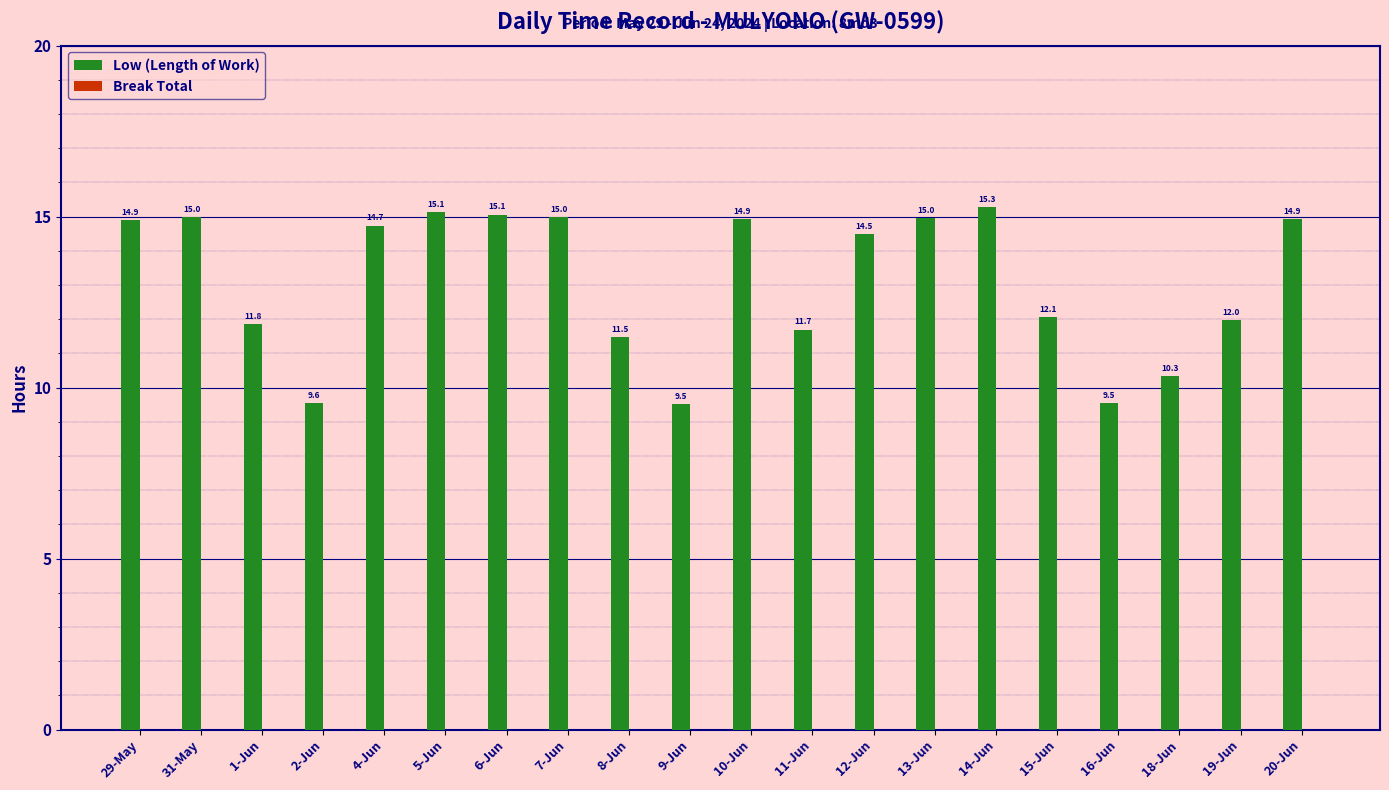

What is the change in value from 14-Jun to 15-Jun?

-3.2